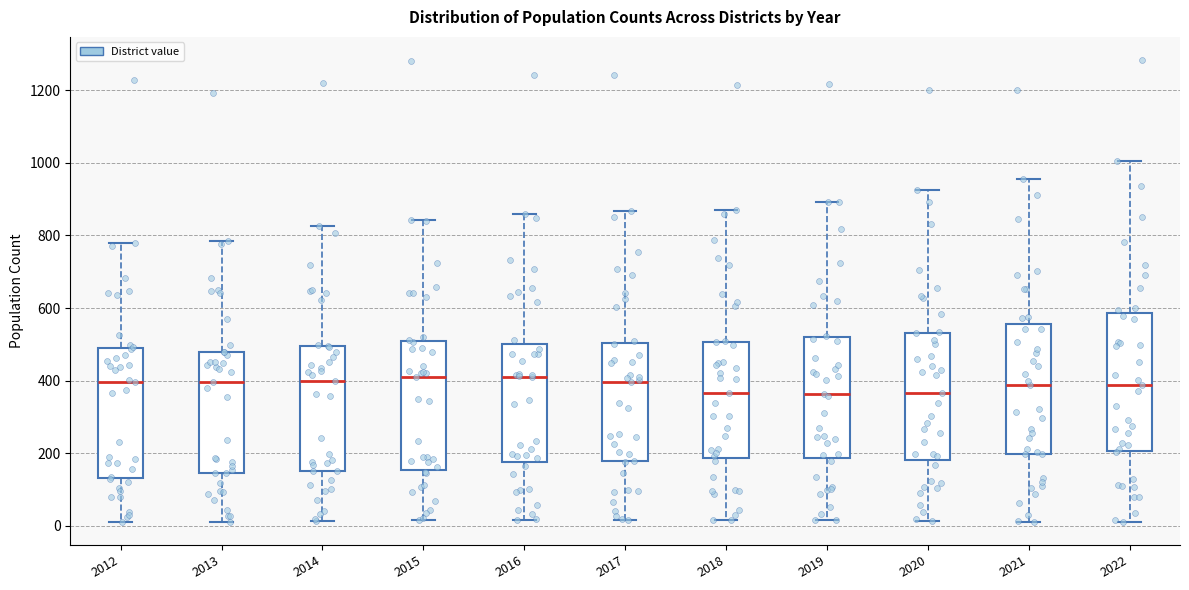

Reading left to right, read every box against the y-axis: the position of its median line, the range the box covers, and the ends of its whiskers. The values are not printed on the chart, so give them approximately, as read against the axis.

2012: median 400, box 140 to 480, whiskers 20 to 780
2013: median 400, box 140 to 480, whiskers 20 to 780
2014: median 400, box 160 to 500, whiskers 20 to 820
2015: median 420, box 160 to 520, whiskers 20 to 840
2016: median 400, box 180 to 500, whiskers 20 to 860
2017: median 400, box 180 to 500, whiskers 20 to 860
2018: median 360, box 180 to 500, whiskers 20 to 880
2019: median 360, box 180 to 520, whiskers 20 to 900
2020: median 360, box 180 to 540, whiskers 20 to 920
2021: median 380, box 200 to 560, whiskers 20 to 960
2022: median 380, box 200 to 580, whiskers 20 to 1000